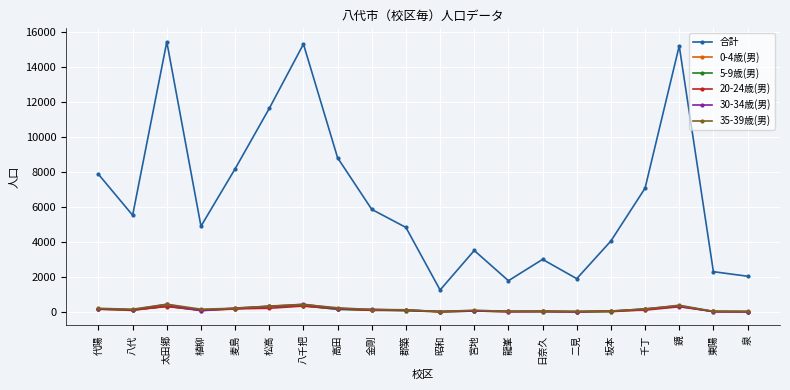

What is the maximum value for 合計?

15462